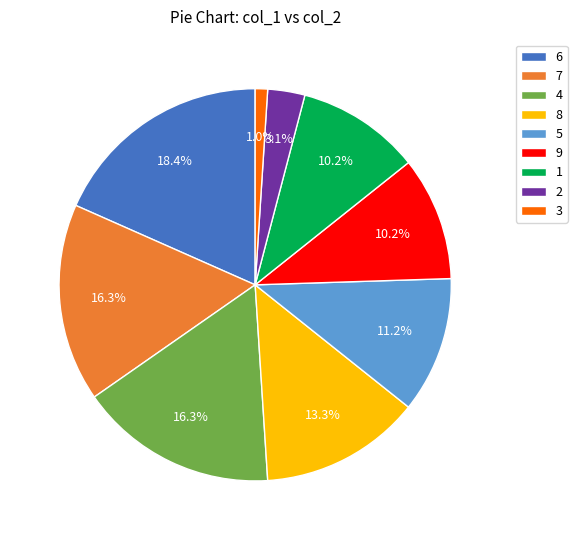

Is there a majority slice in this chart?

No